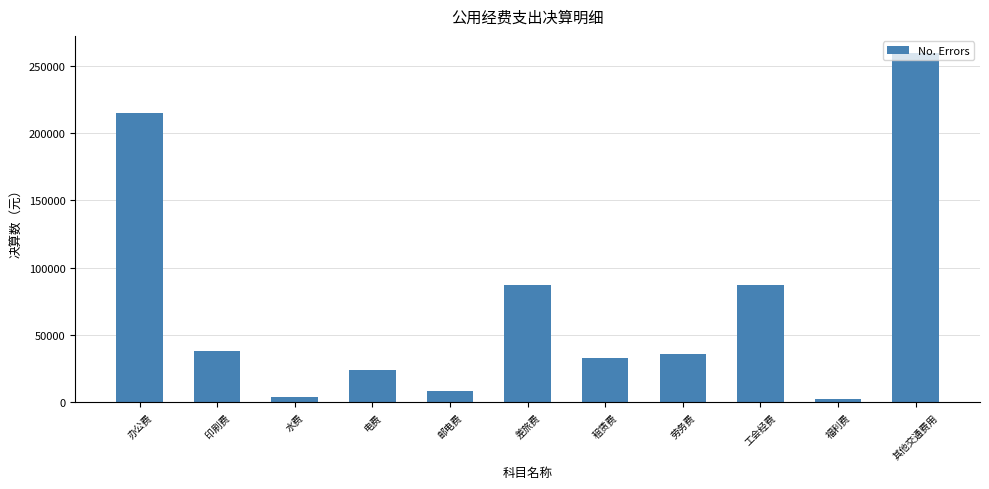

Count the number of categories in the chart.

11